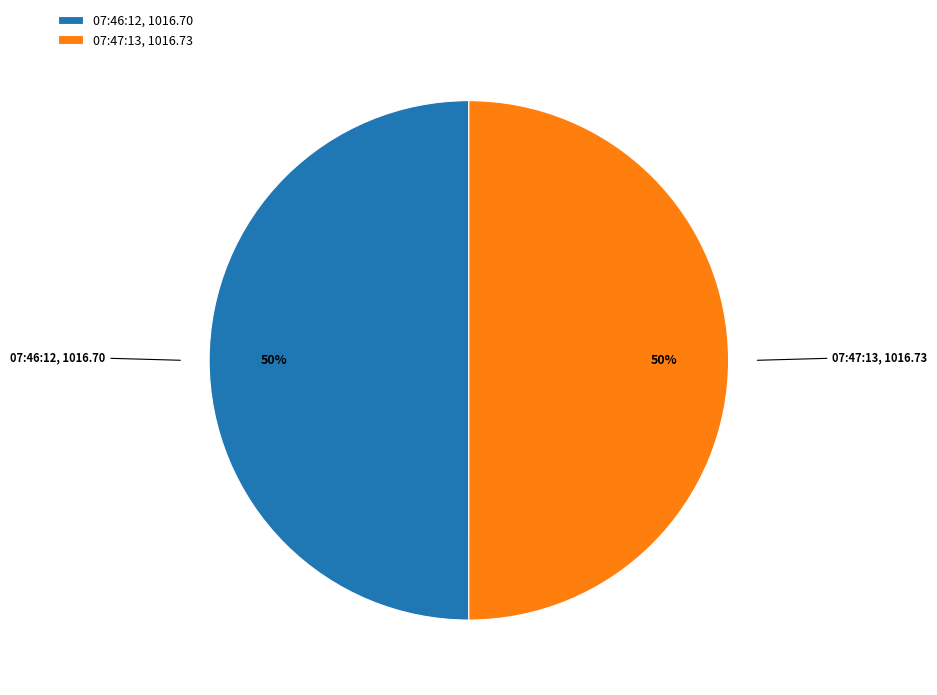

What is the ratio of the value at 07:46:12, 1016.70 to the value at 07:47:13, 1016.73?

1.0